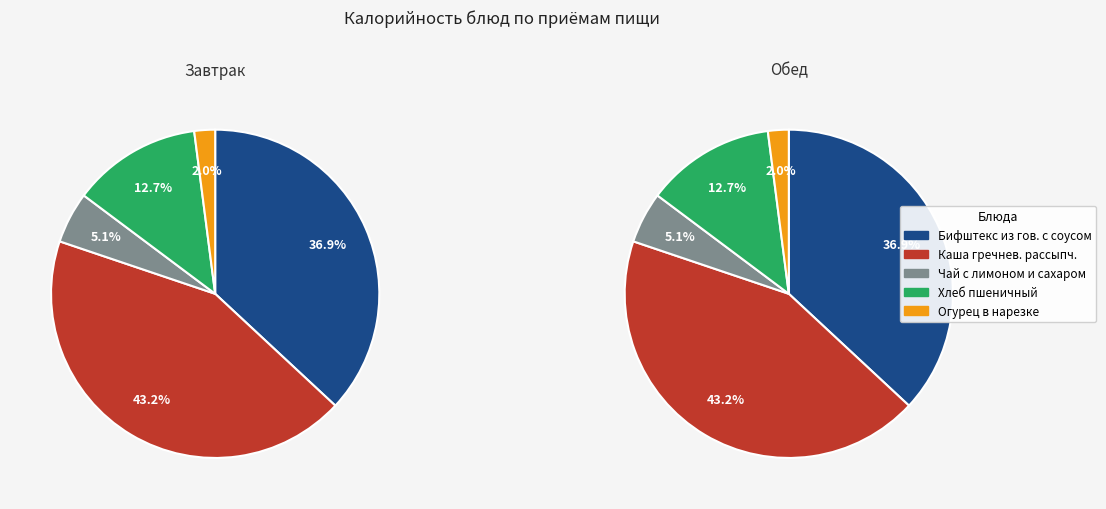

What is the smallest slice in the pie chart?

Огурец в нарезке